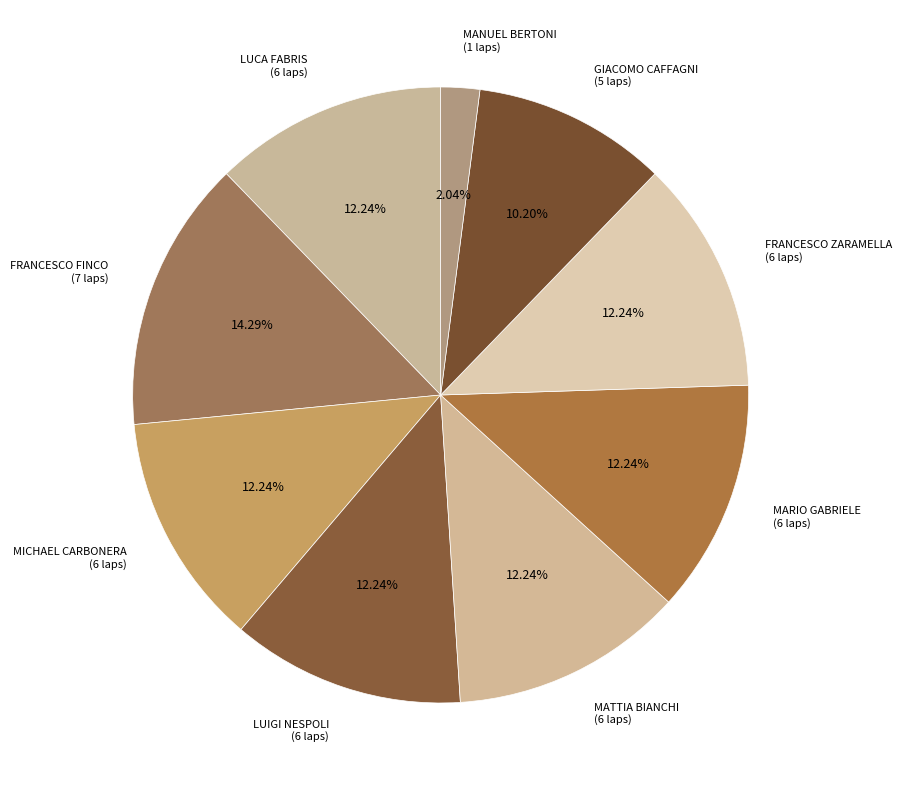

What is the largest slice in the pie chart?

FRANCESCO FINCO (7 laps)